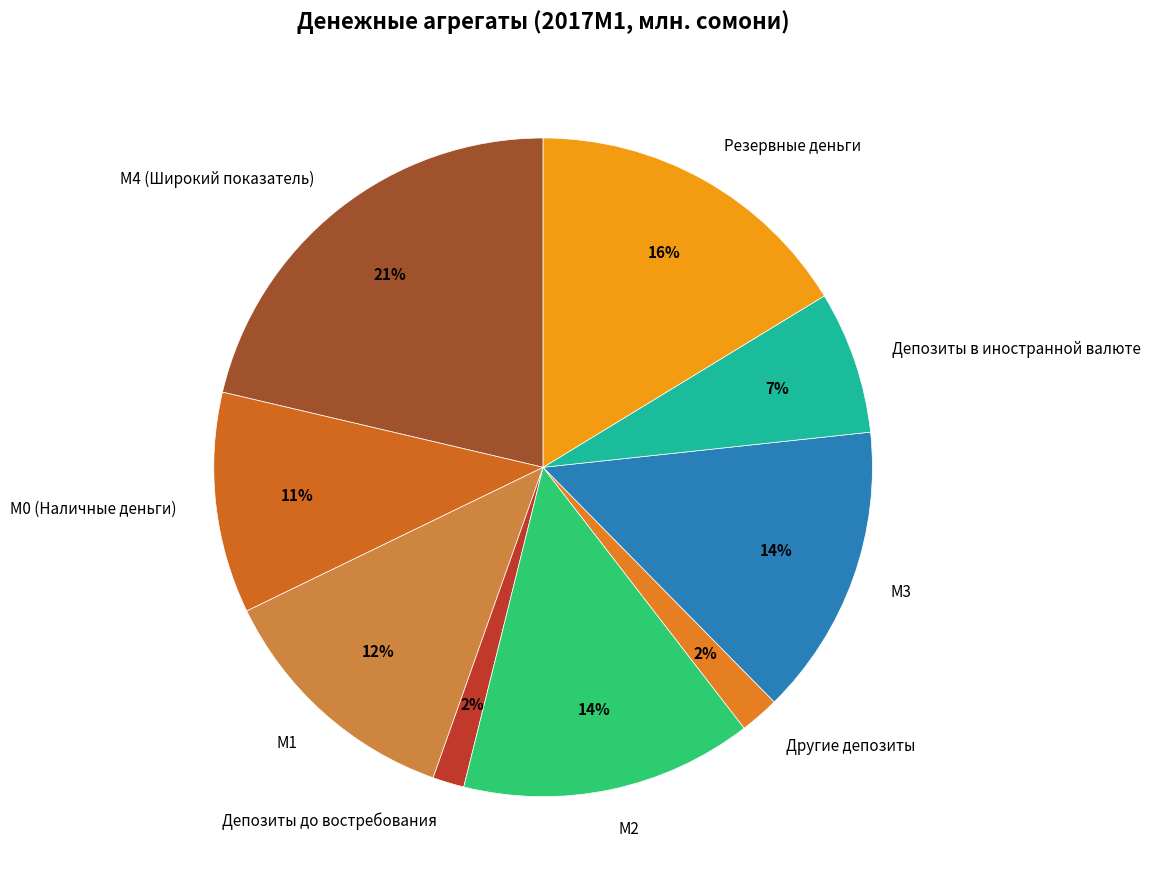

True or false: Депозиты в иностранной валюте accounts for 1% of the total.

False